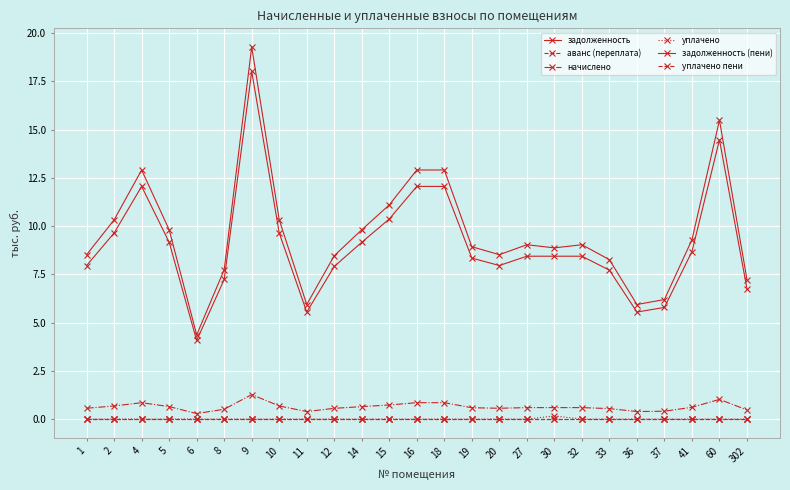

Is this an area chart (filled region under the line)?

No